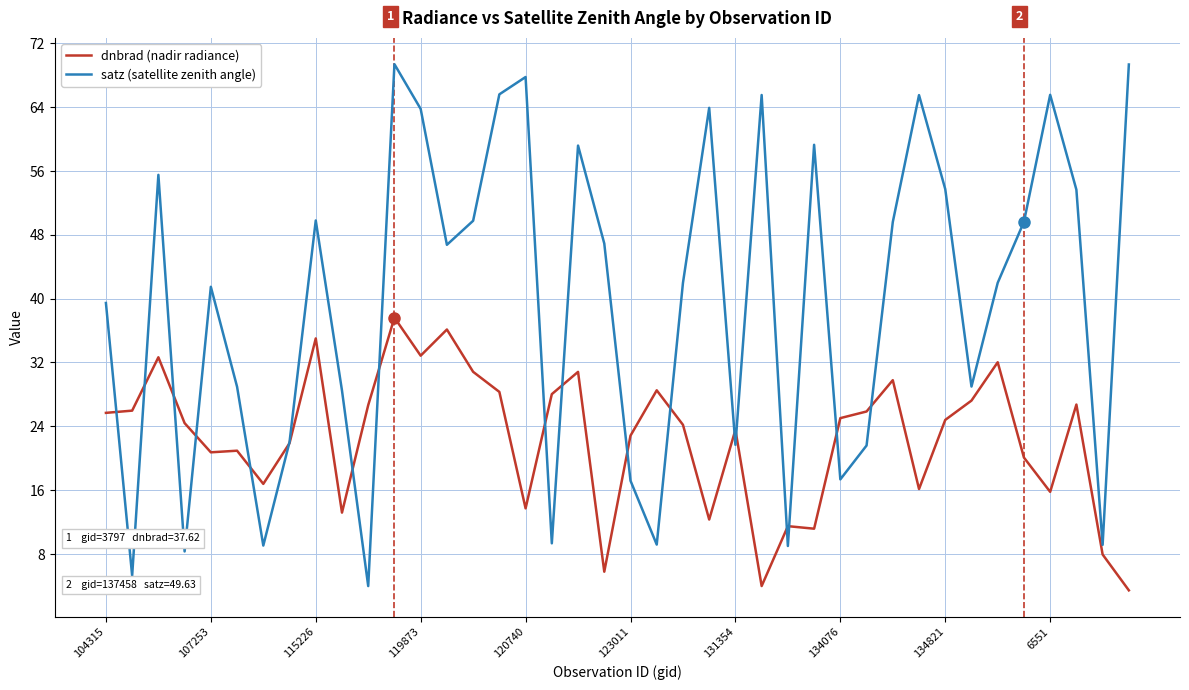

What is the minimum value for dnbrad (nadir radiance)?

3.4